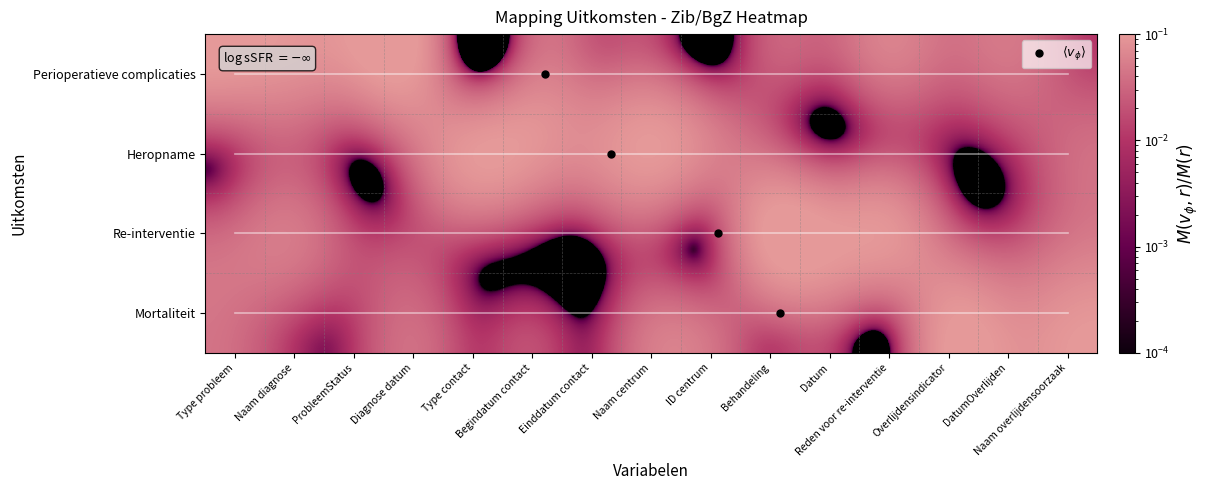

Between Begindatum contact and Naam centrum, which is larger?

Begindatum contact